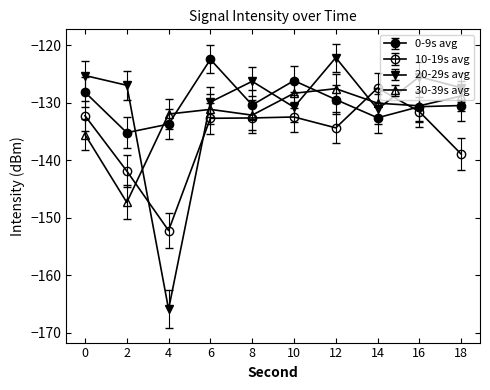

At which category does the chart reach its minimum across all series?

4